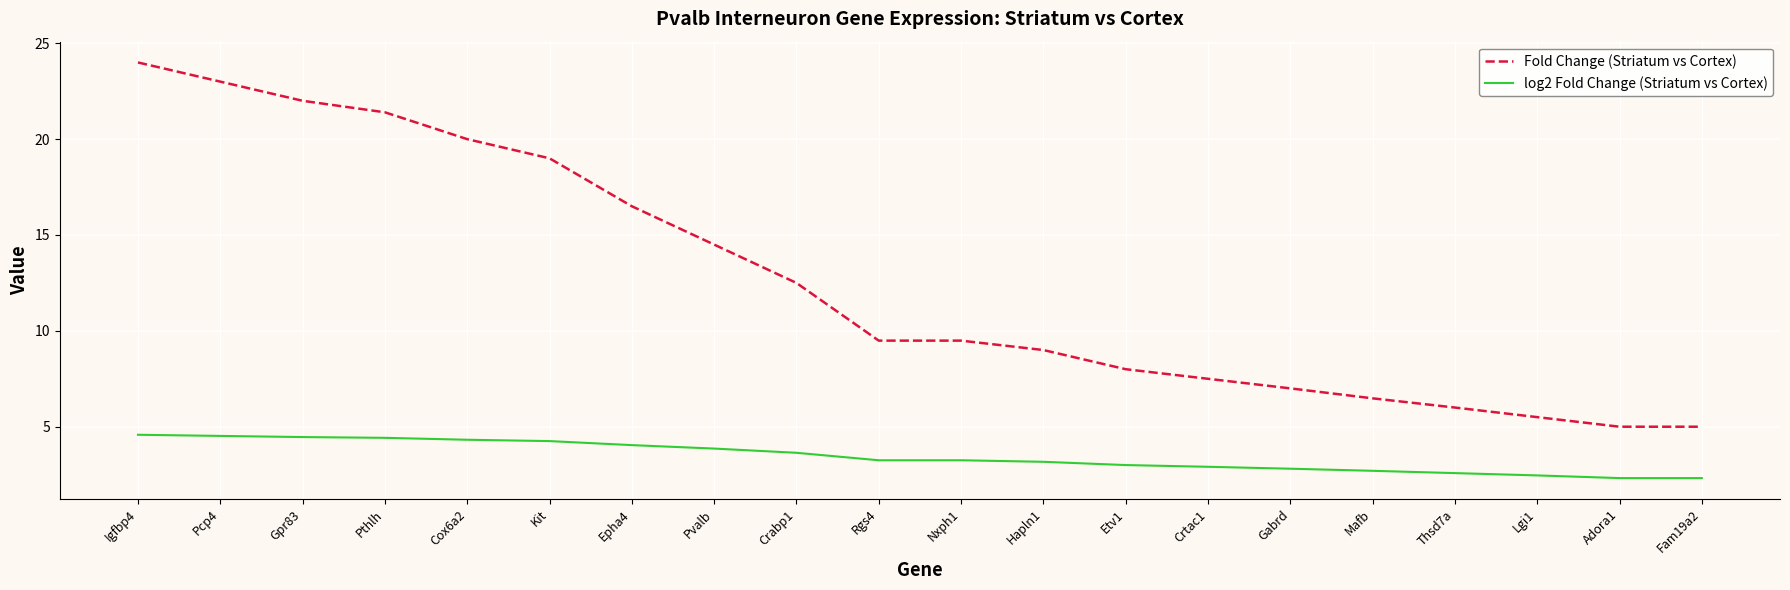

How many lines are shown in the chart?

2